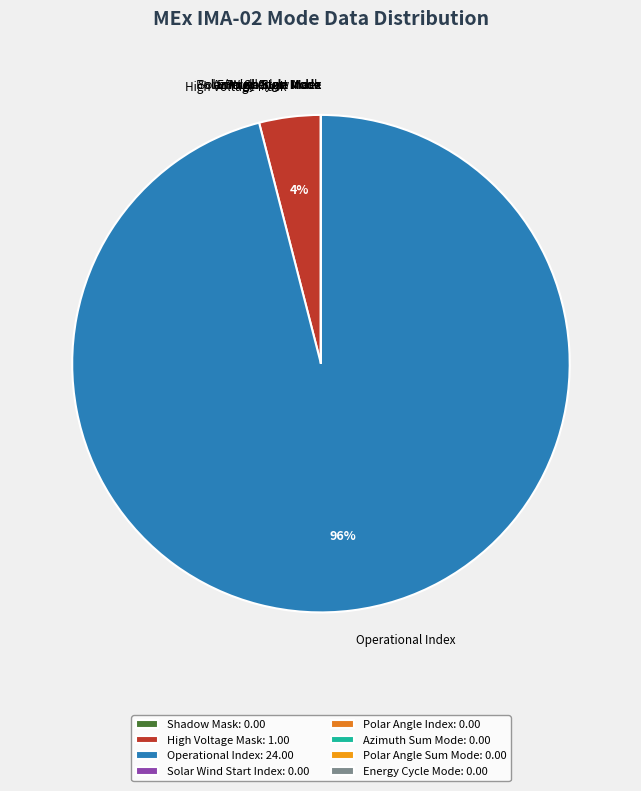

Is there any slice that represents more than half of the pie?

Yes